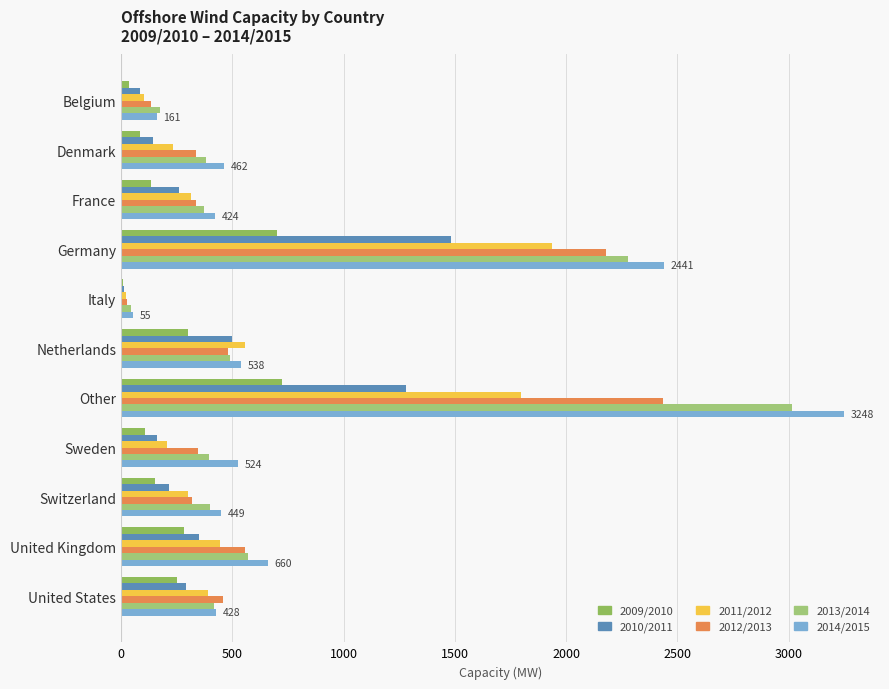

What is the sum of all 2009/2010 values?

2780